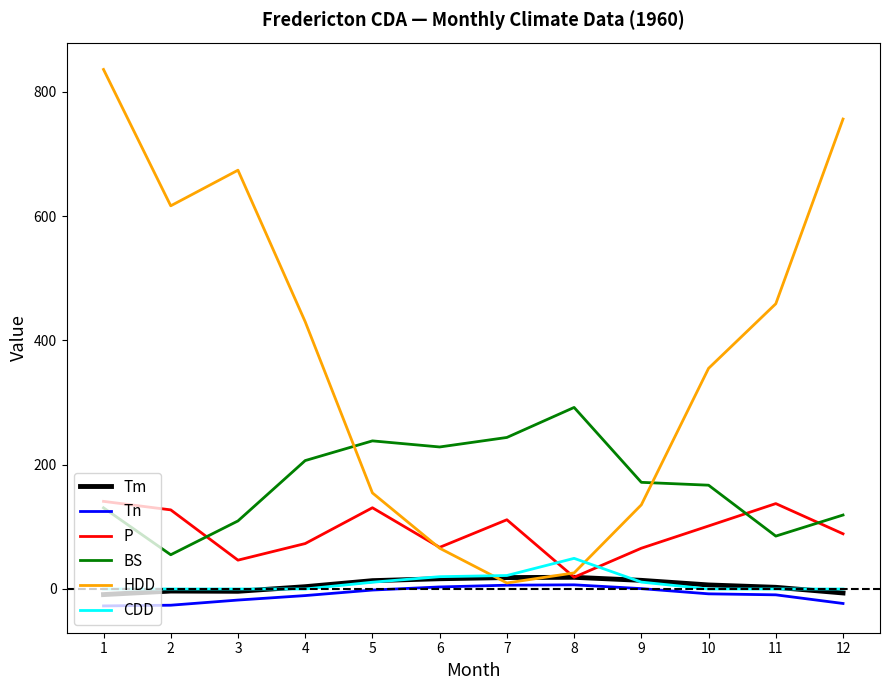

Which label corresponds to the largest value in the chart?

1